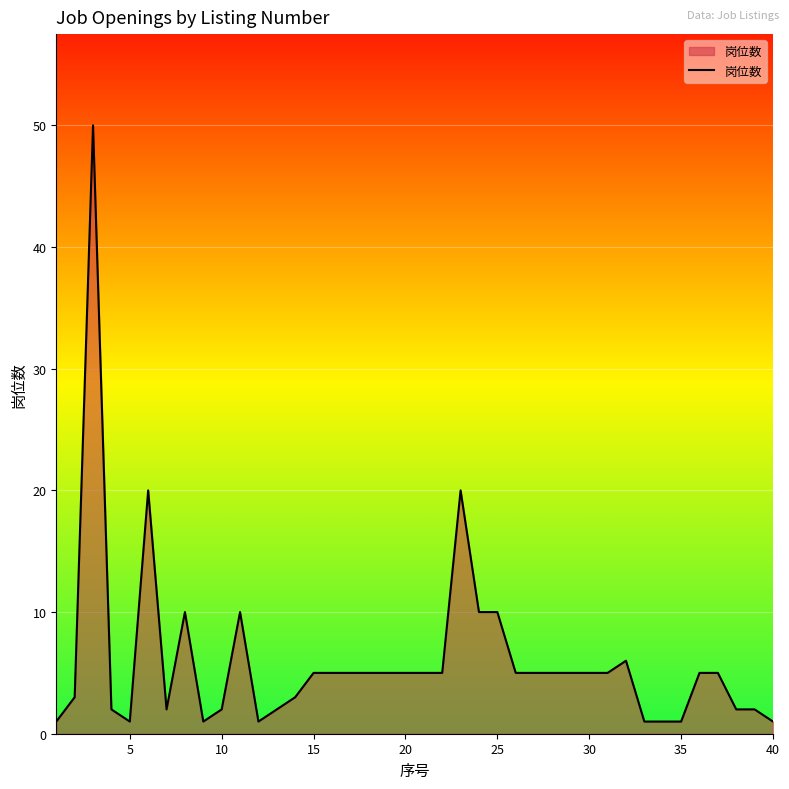

What is the greatest value displayed?

50